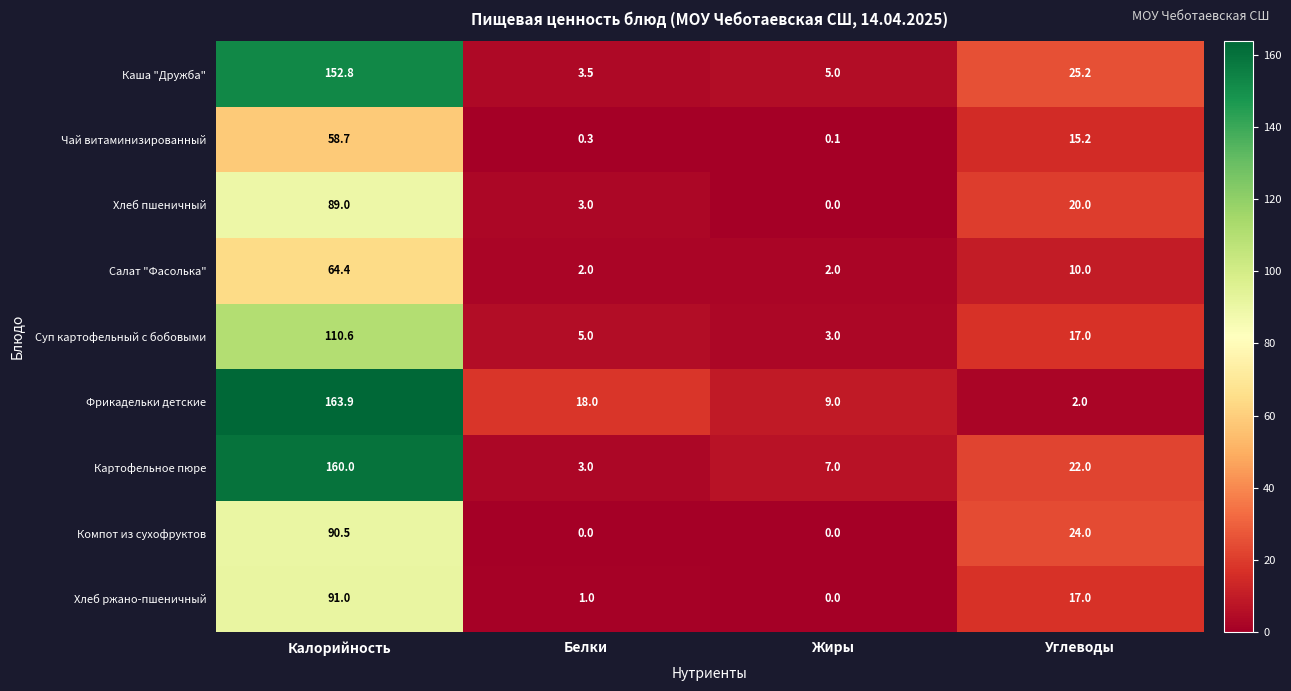

What is the difference between the maximum and minimum values in the Хлеб пшеничный series?

89.0